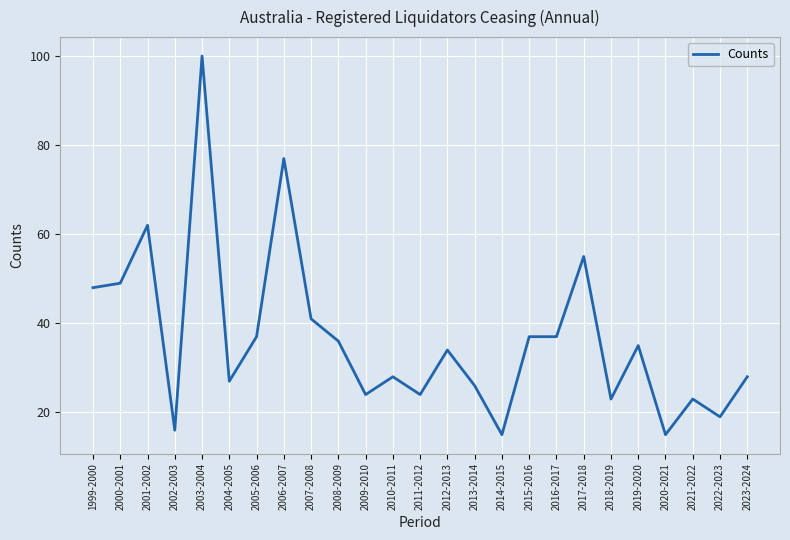

At which category does the chart reach its peak across all series?

2003-2004